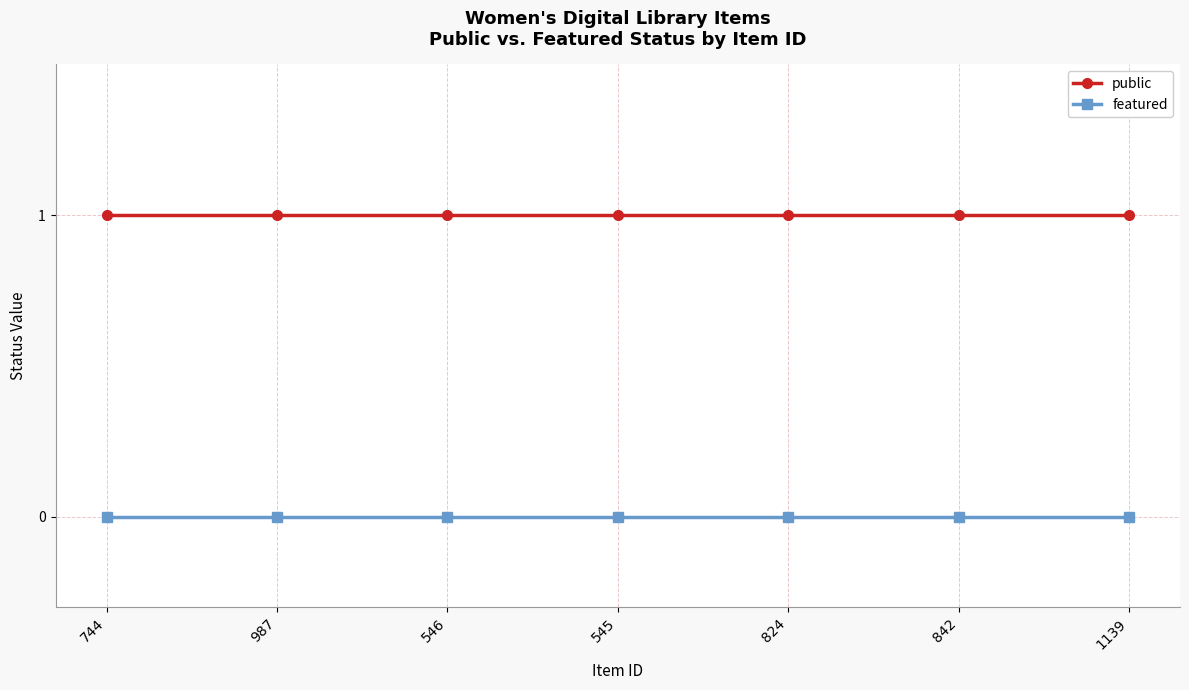

How many lines are shown in the chart?

2